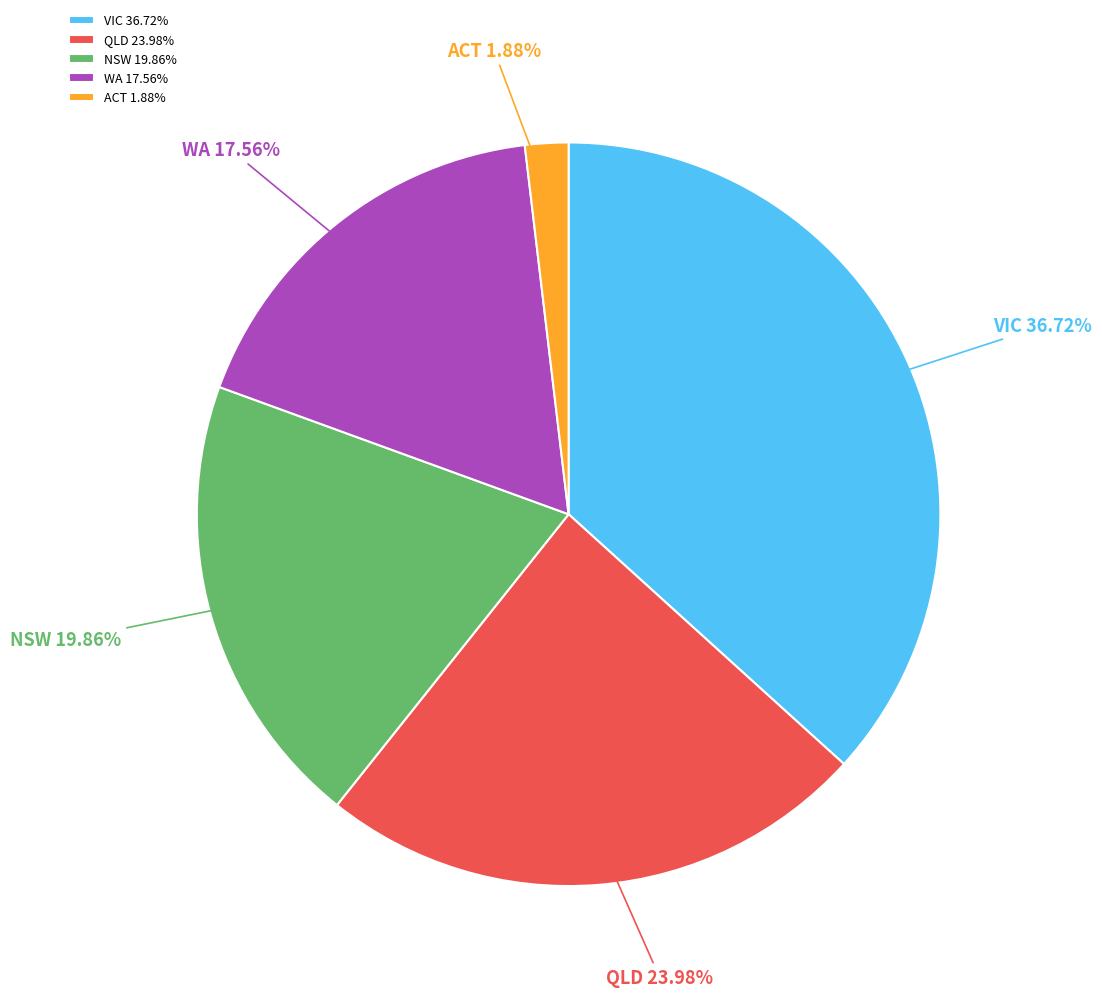

Which has a higher value, ACT or WA?

WA